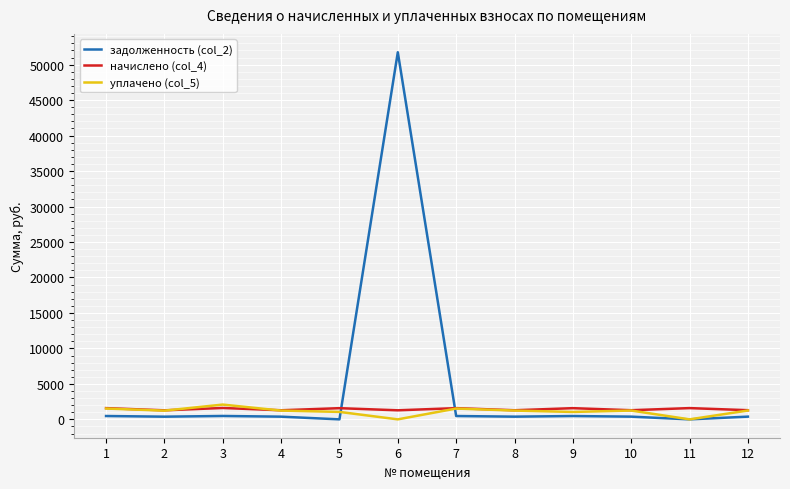

The value of задолженность (col_2) at 6 is 71616.3. True or false?

False